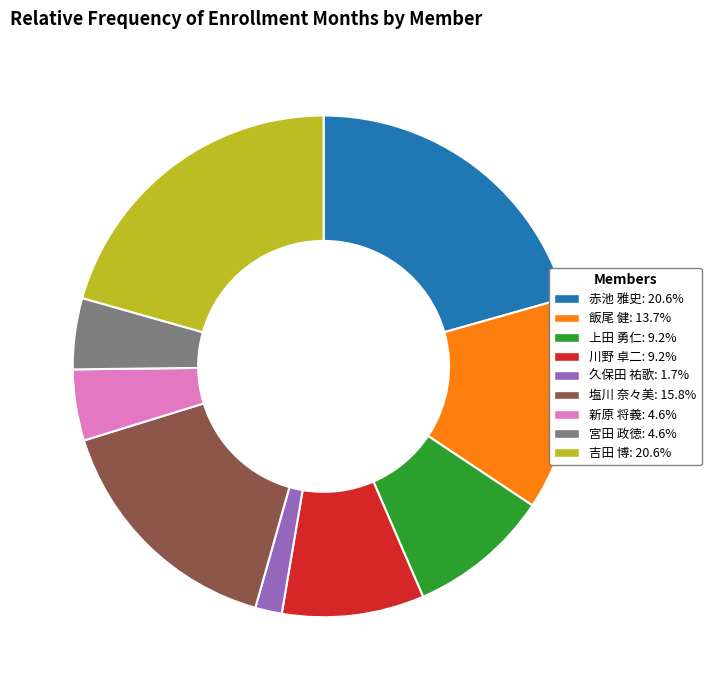

Between 吉田 博 and 塩川 奈々美, which is larger?

吉田 博